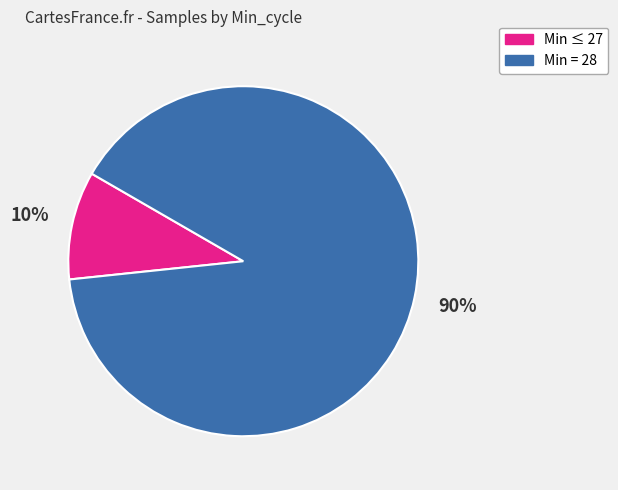

Do Min ≤ 27 and Min = 28 together represent more than half of the pie?

Yes